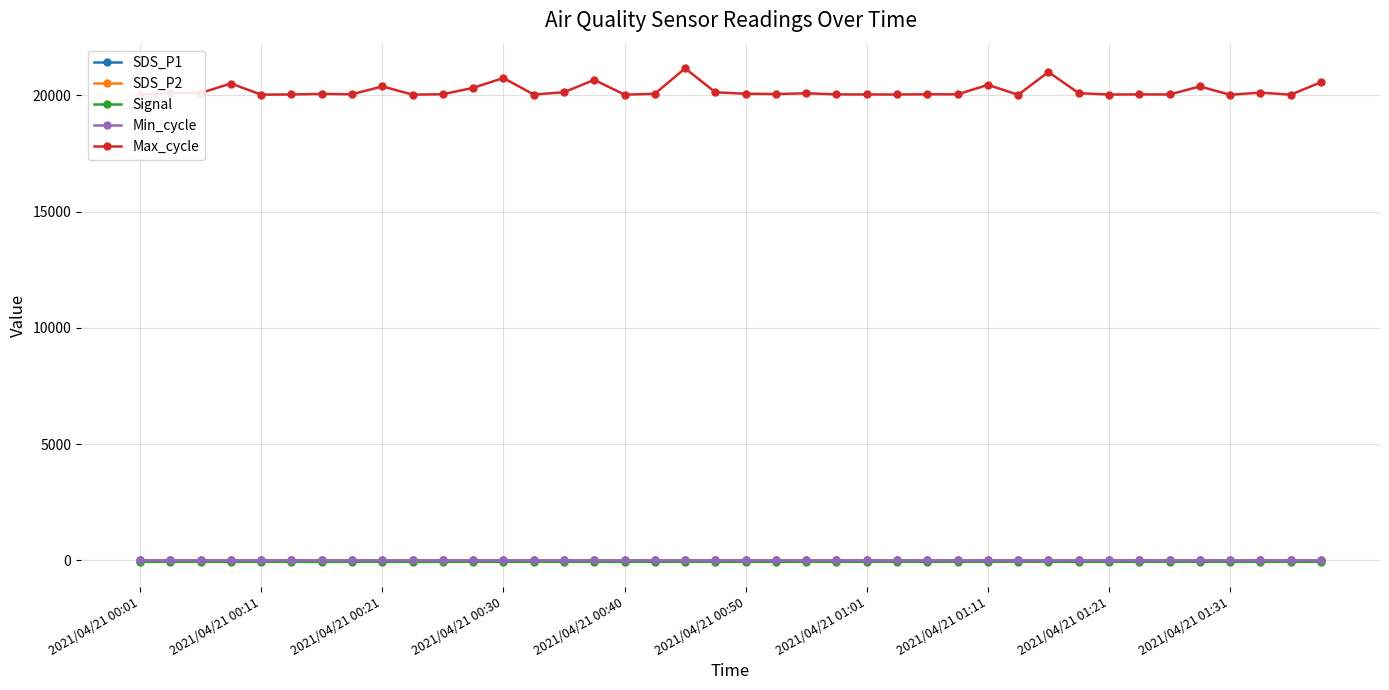

Which series has the largest total across all categories?

Max_cycle